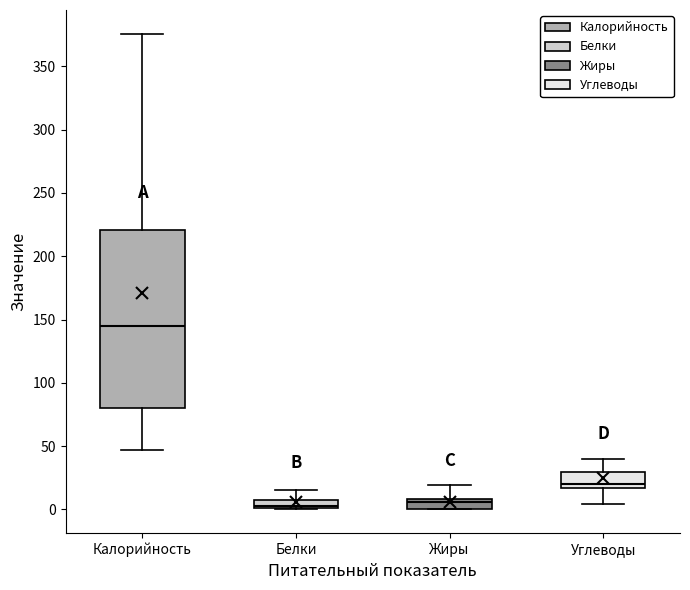

Comparing the boxes themselves (not the whiskers), which one is the tallest?

Калорийность